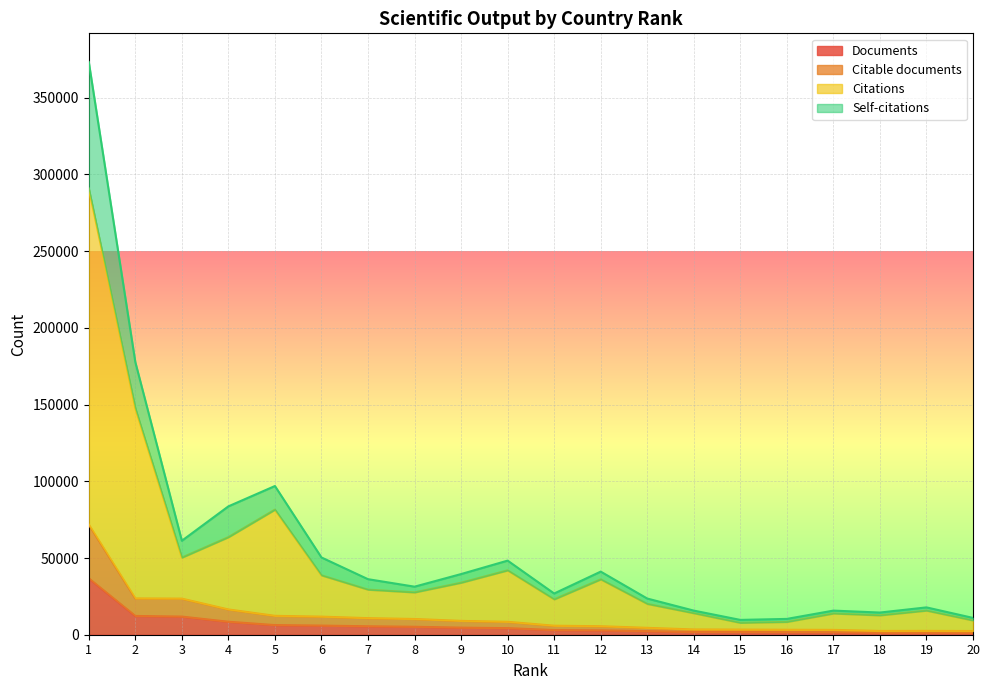

List the series in order of their peak value, lowest first.

Documents, Citable documents, Citations, Self-citations